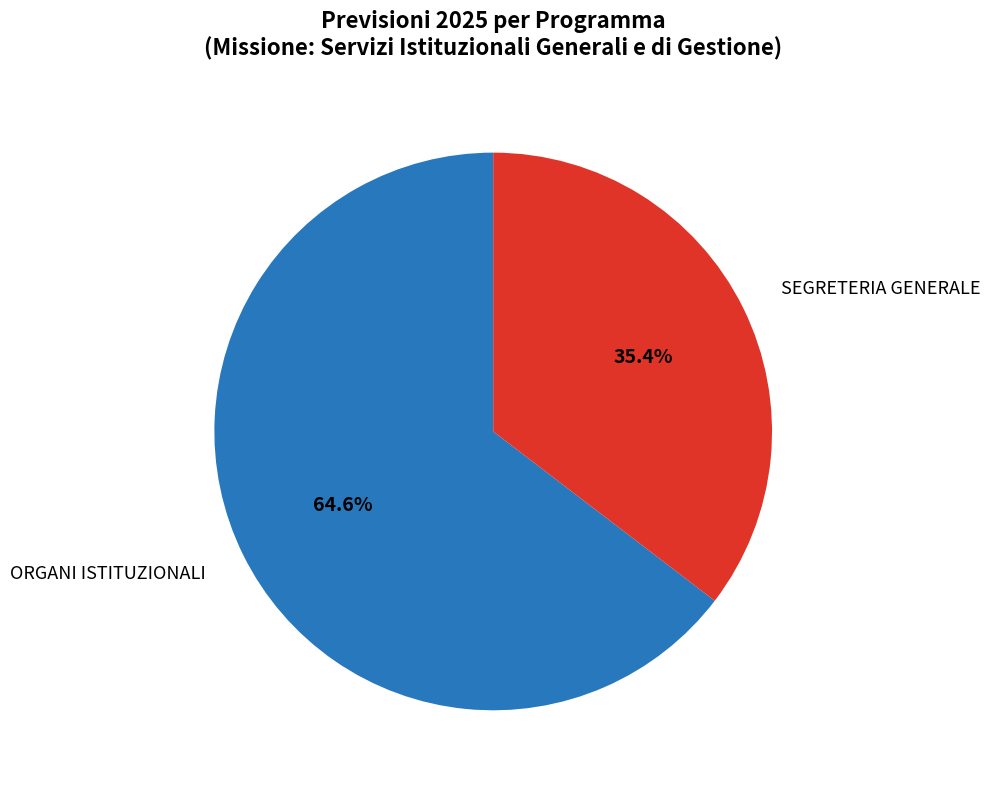

Does any single category account for the majority?

Yes